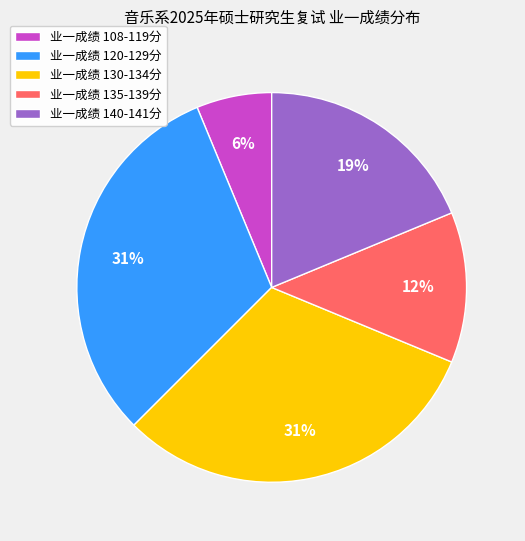

To the nearest percent, what percentage of the pie is 业一成绩 130-134分?

31%